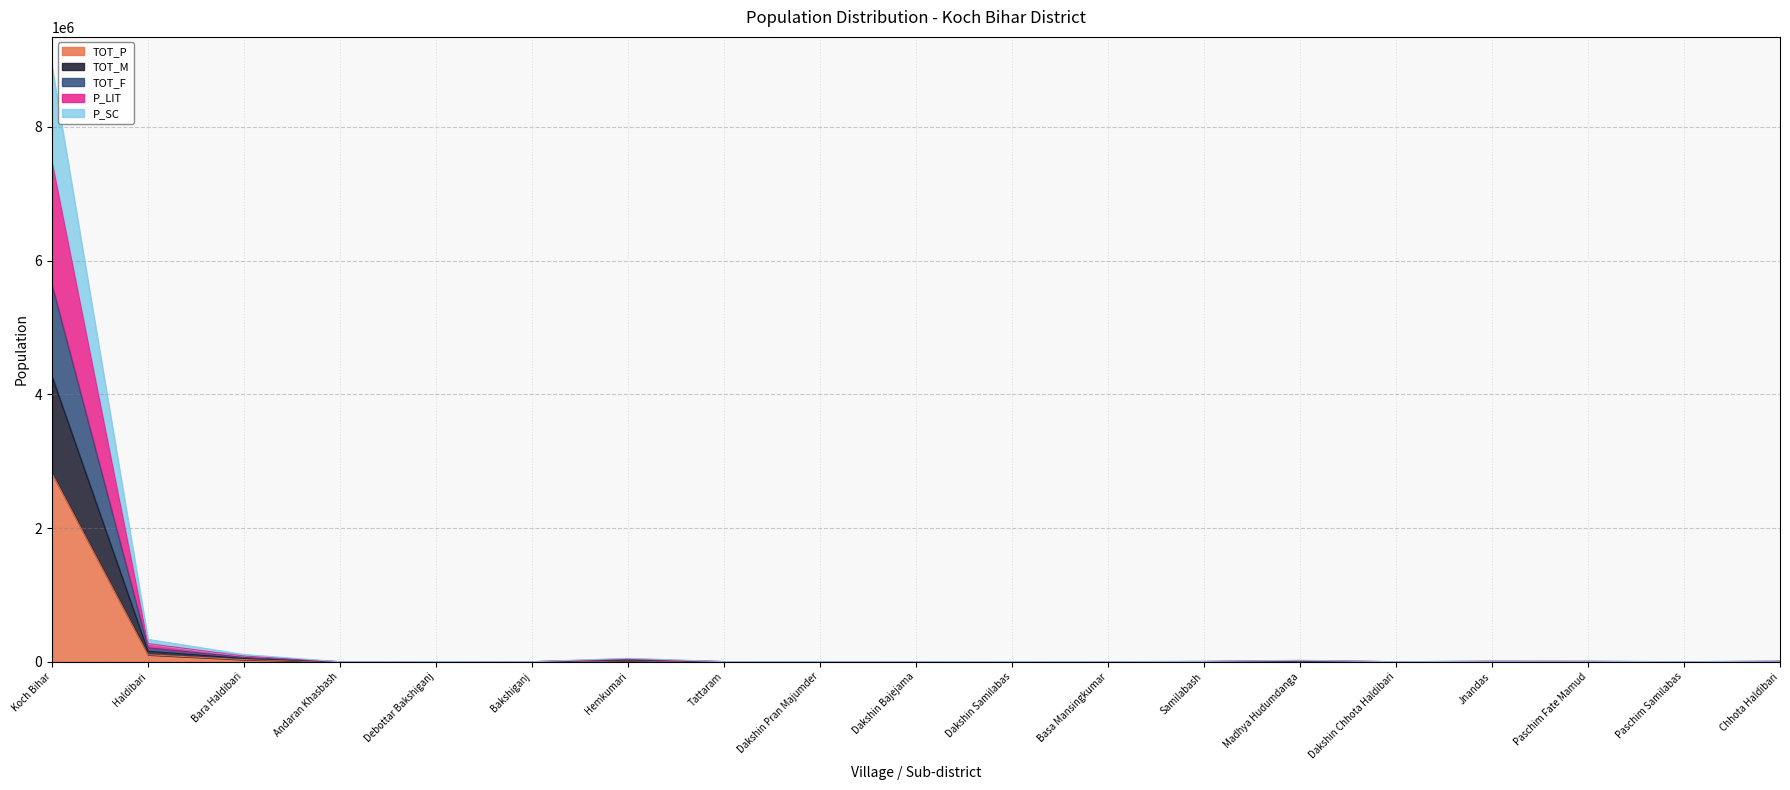

How many interior local peaks does the TOT_F series have?

5